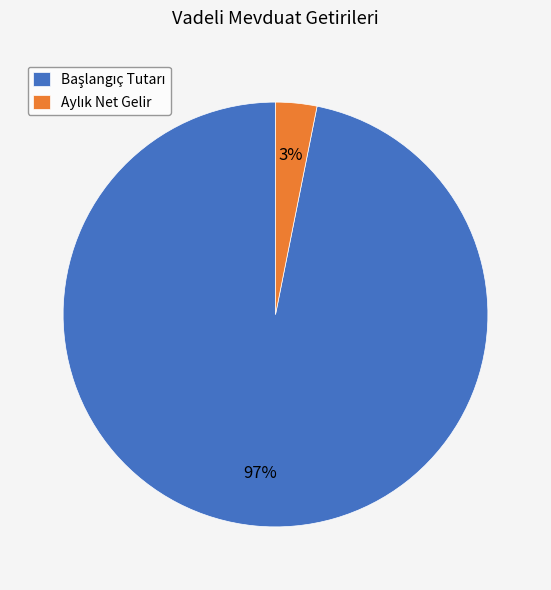

To the nearest percent, what is the difference between the largest and smallest slice percentages?

94%